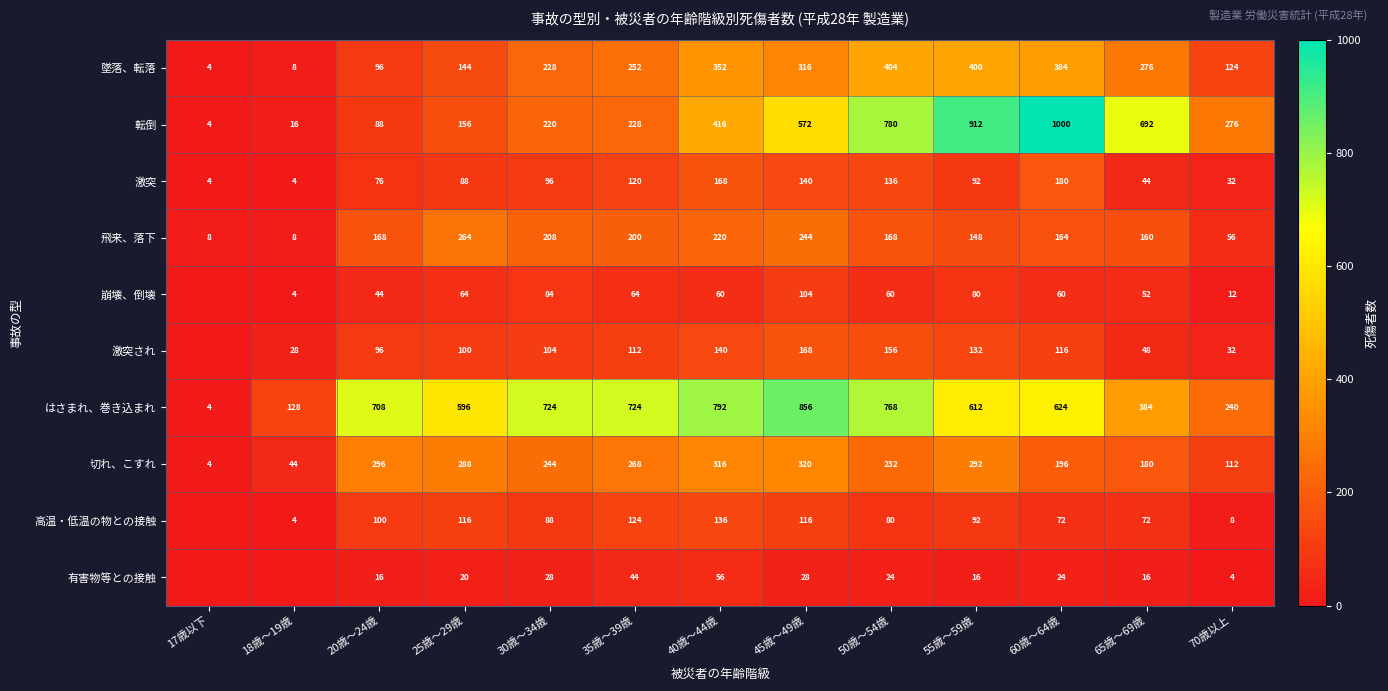

What is the sum of all 転倒 values?

5360